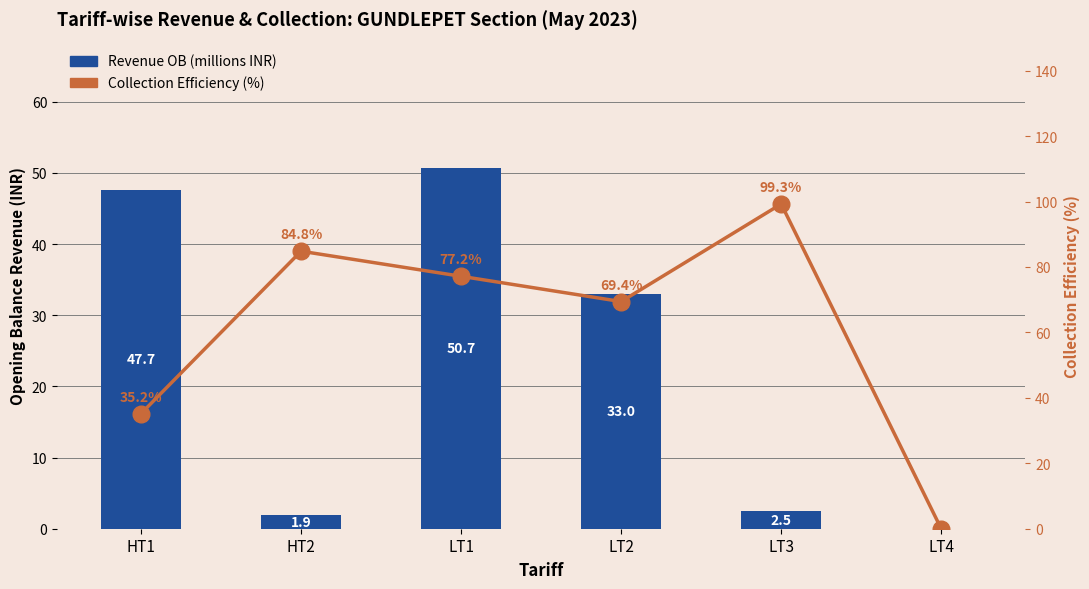

What is the greatest value displayed?

99.3